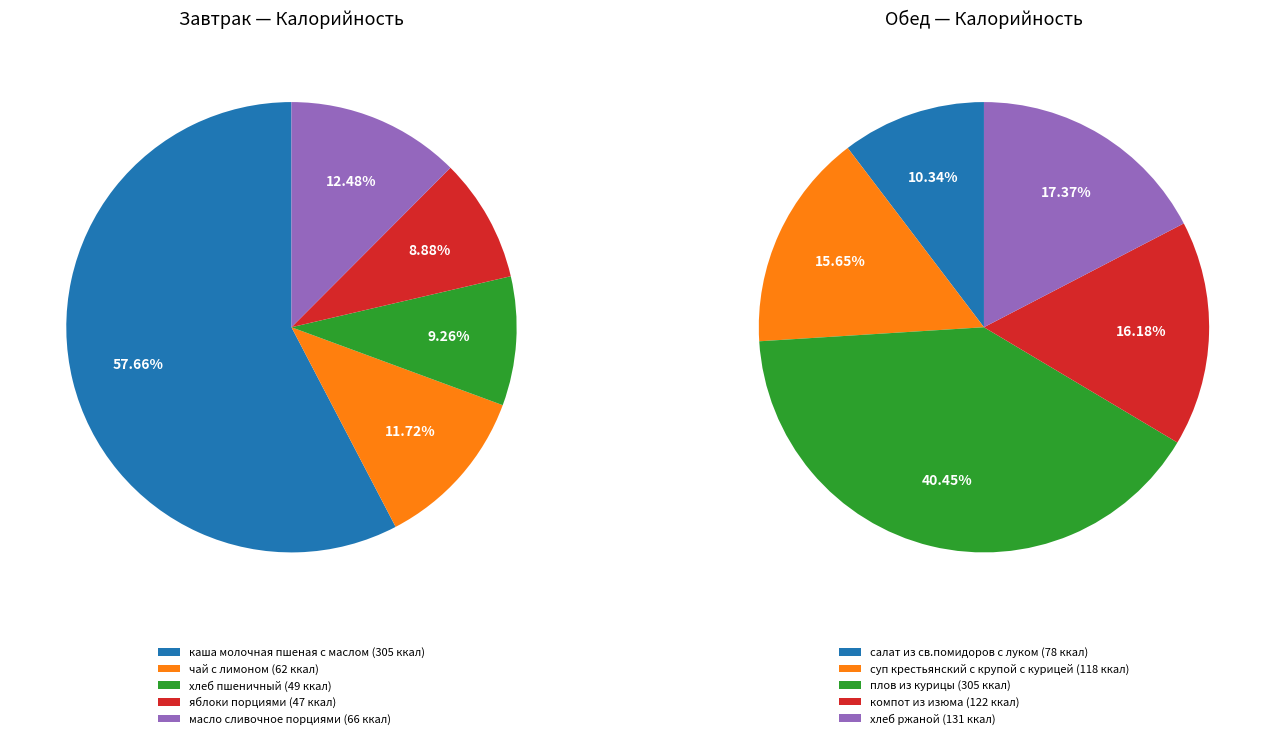

Is it true that яблоки порциями is 1% of the pie?

False